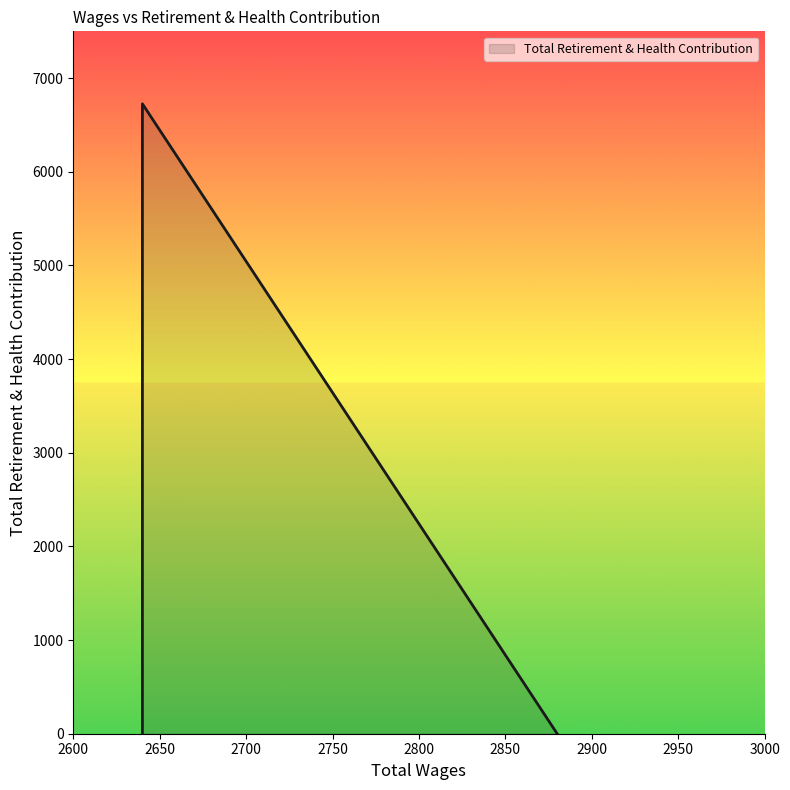

Where is the data nearest to the value 3363?

2880.0